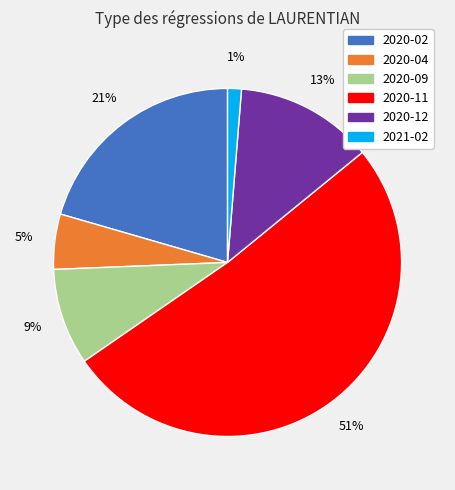

To the nearest percent, what percentage of the pie is 2020-12?

13%